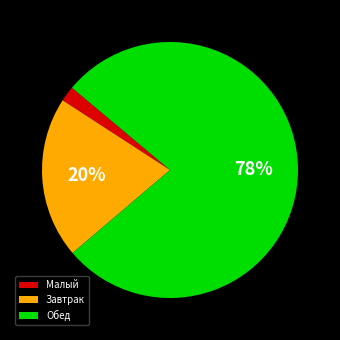

Which has a higher value, Малый or Обед?

Обед